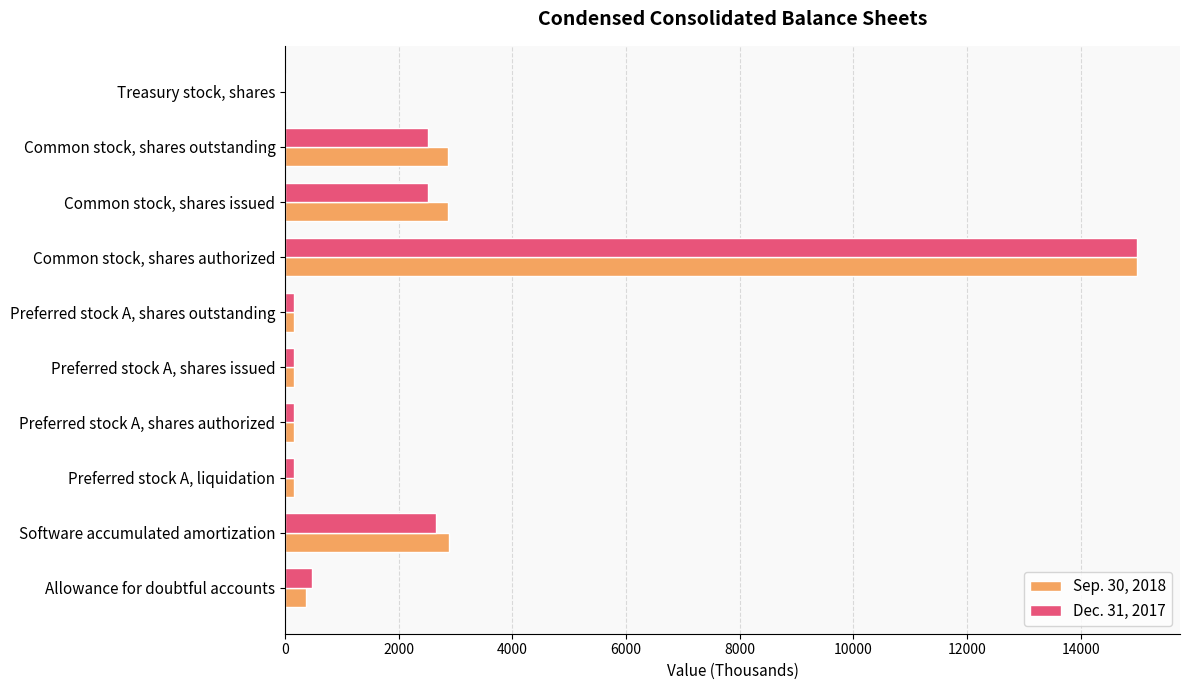

Is it true that Dec. 31, 2017 equals 2521 at Common stock, shares outstanding?

True